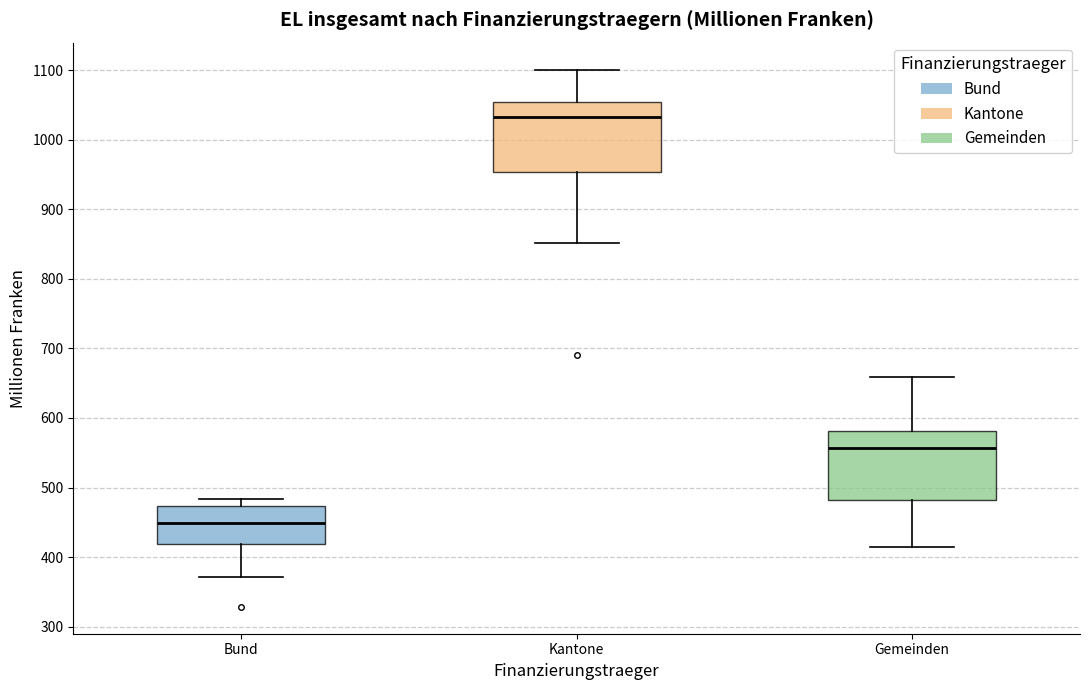

Where does the median line of the box for Kantone sit on the y-axis? The values are not printed on the chart, so give them approximately, as read against the axis.

1030